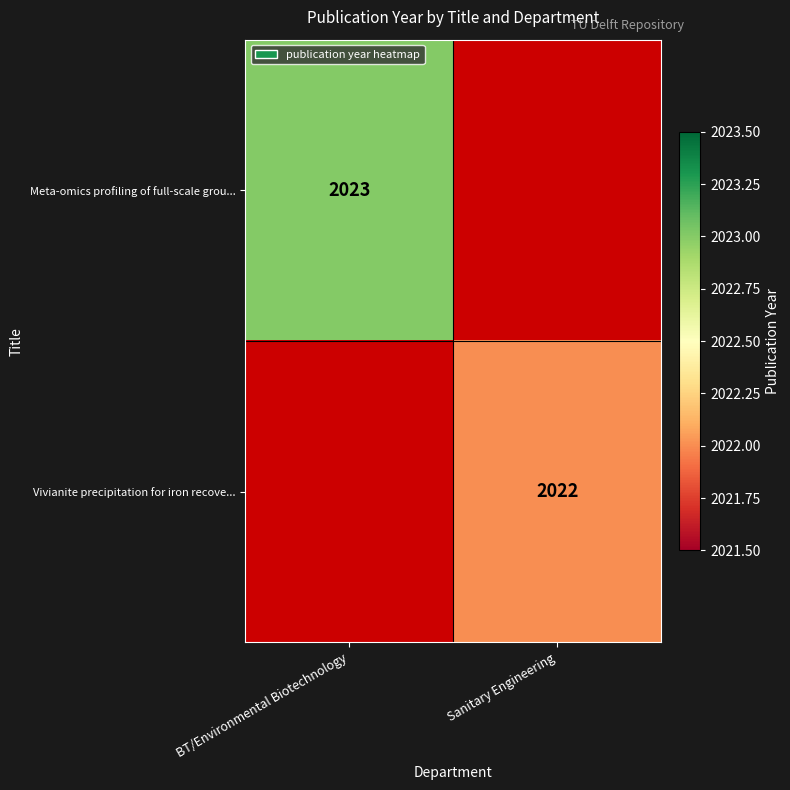

Is the value of Vivianite precipitation for iron recove... at Sanitary Engineering greater than the value of Meta-omics profiling of full-scale grou... at BT/Environmental Biotechnology?

No